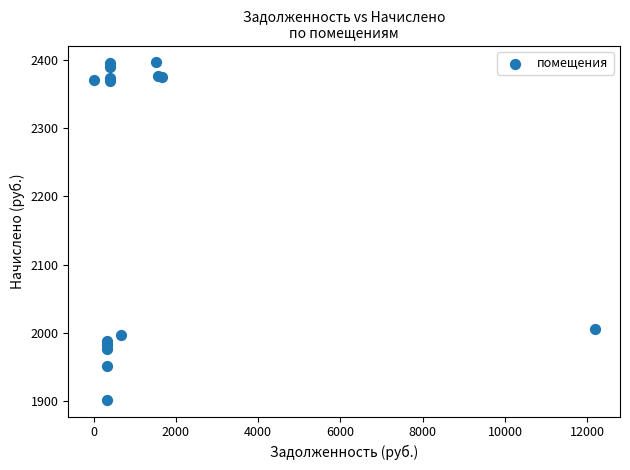

What Y value in the scatter plot is closest to 2149?

2005.0